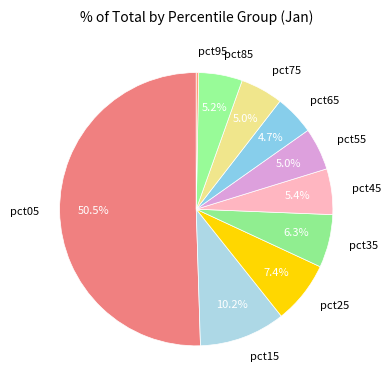

What is the total percentage of pct15 and pct65?

14.9%